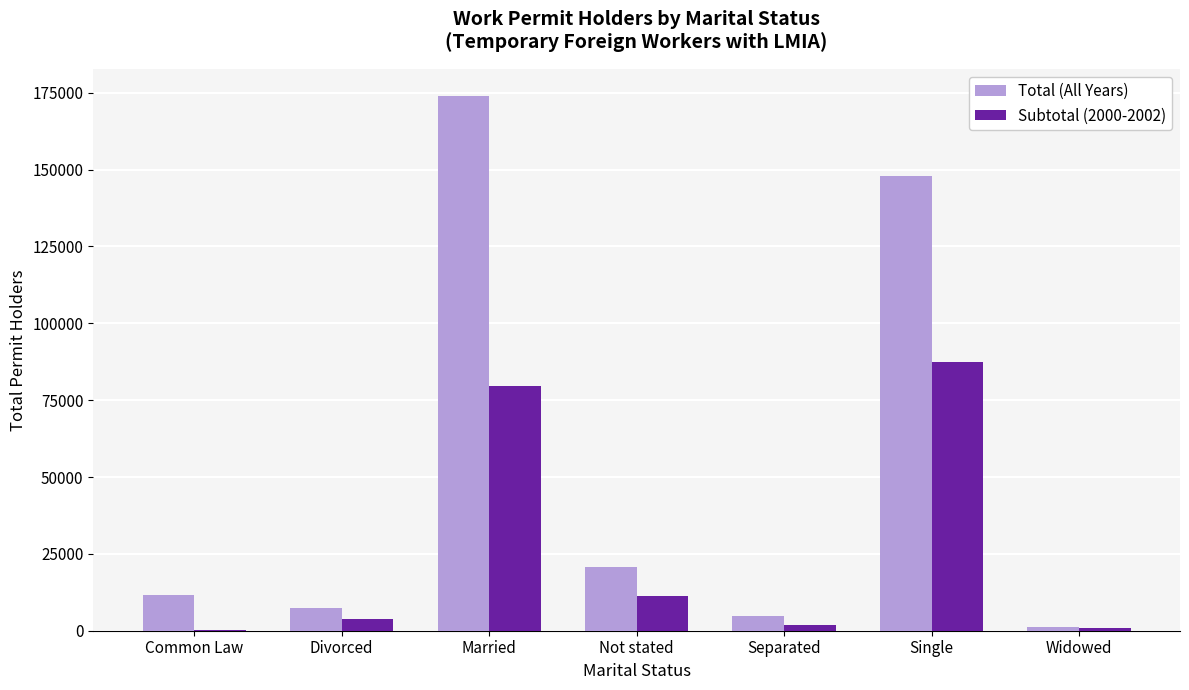

Which series has the widest spread of values?

Total (All Years)